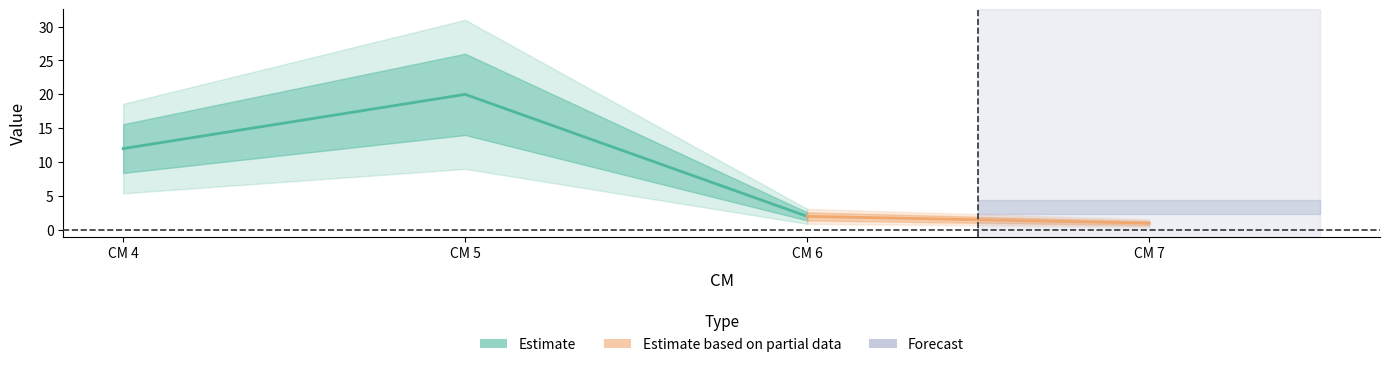

At which category does the chart reach its peak across all series?

5